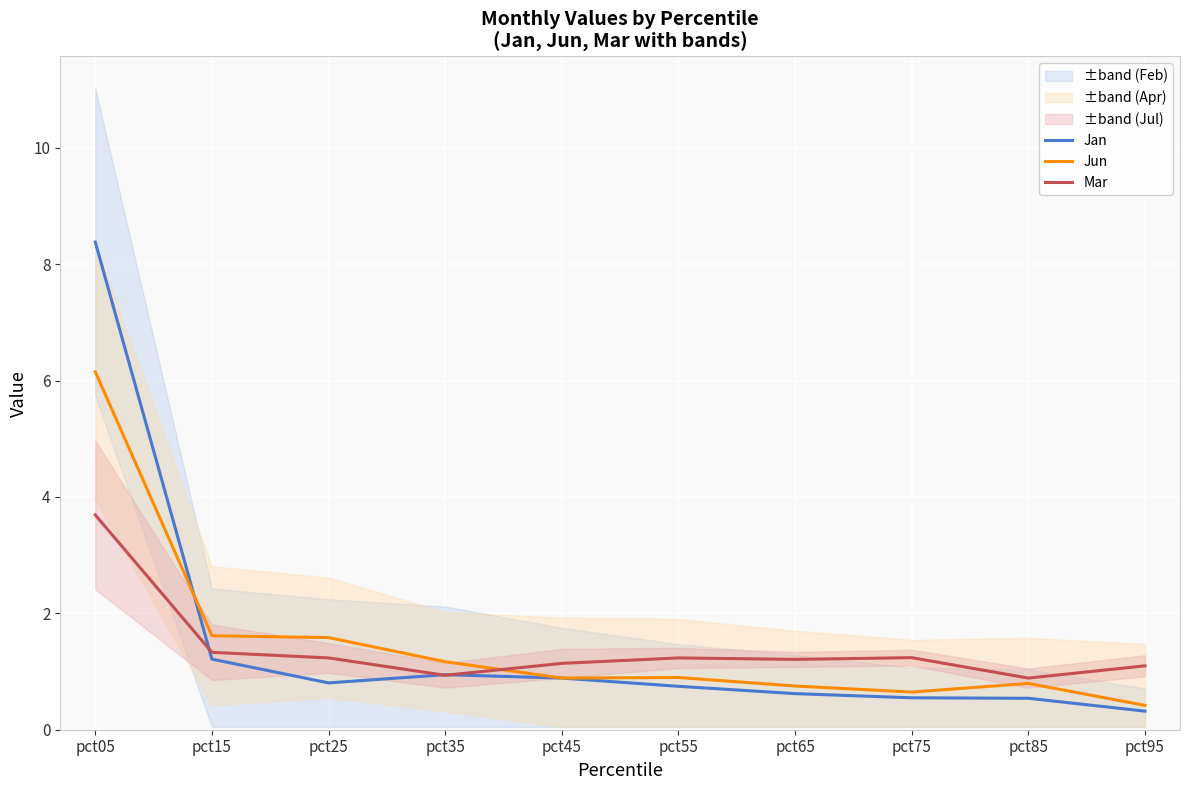

At how many categories does at least one series exceed 3?

1